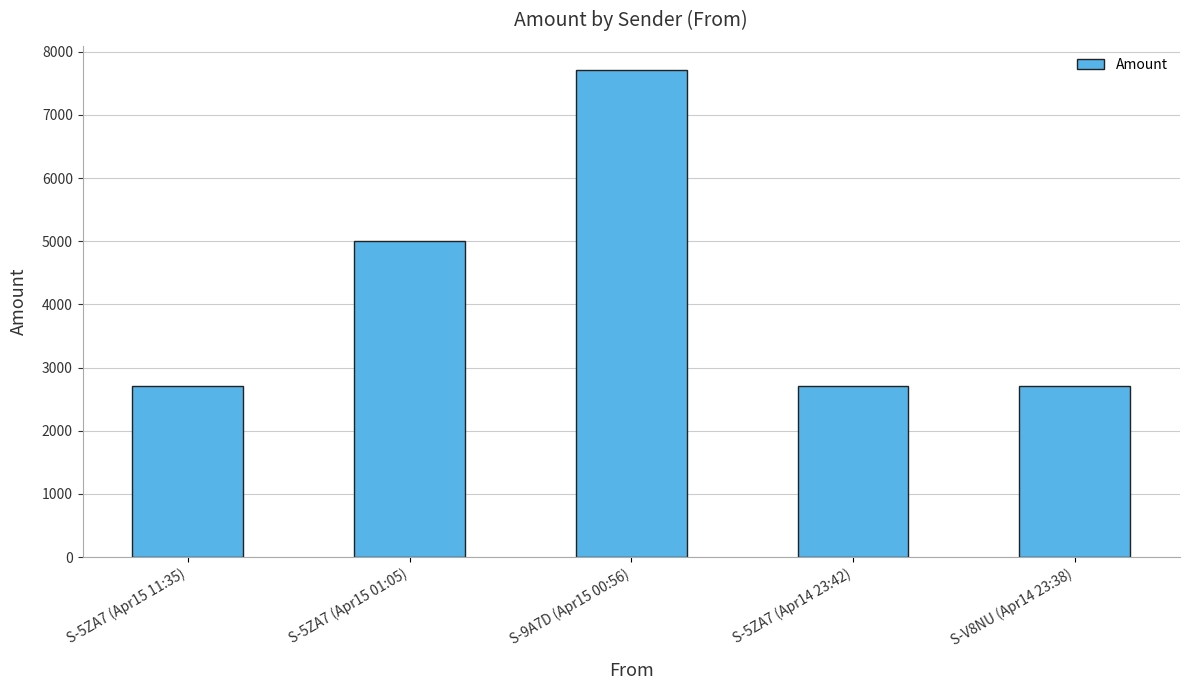

What is the change in value from S-5ZA7 (Apr14 23:42) to S-V8NU (Apr14 23:38)?

+1